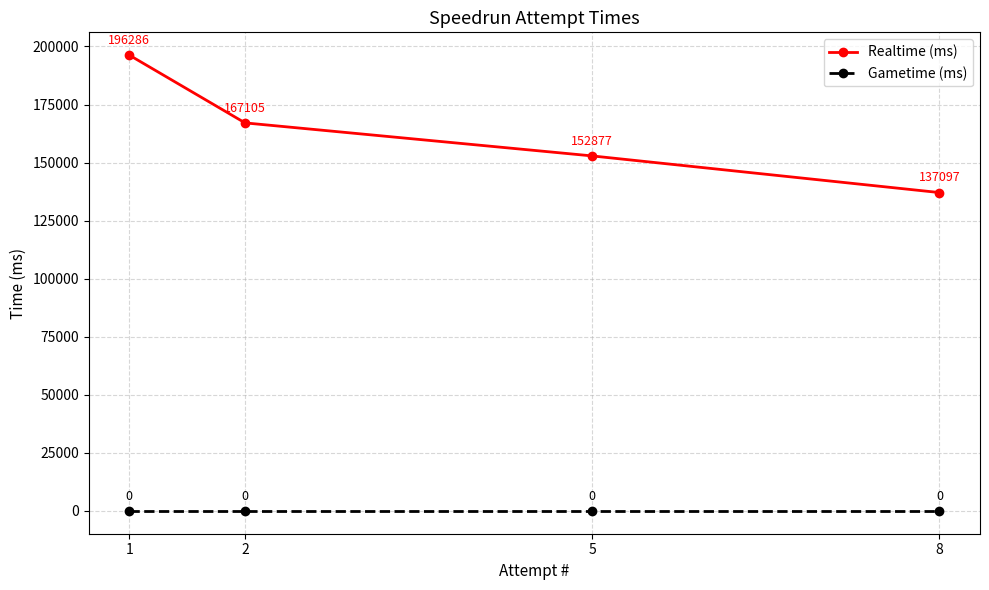

List the series in order of their overall mean, lowest first.

Gametime (ms), Realtime (ms)